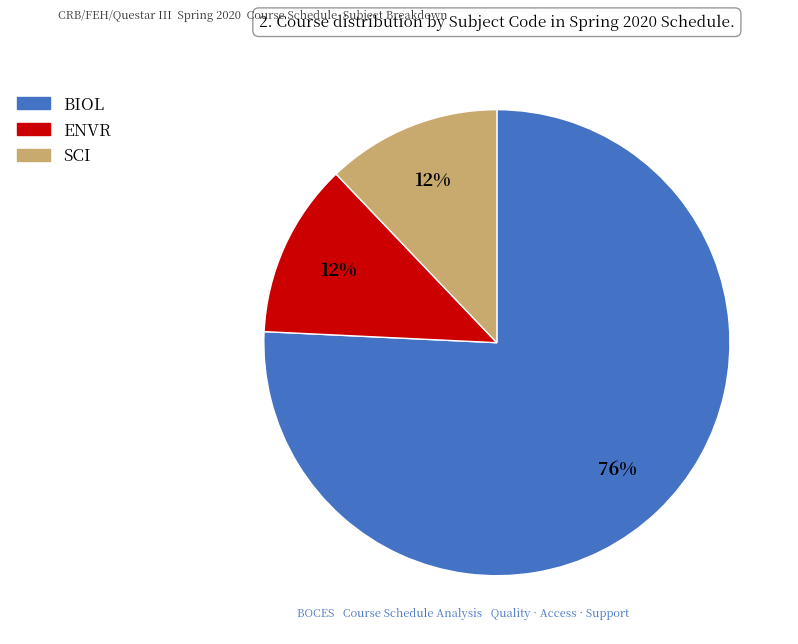

Is there a majority slice in this chart?

Yes